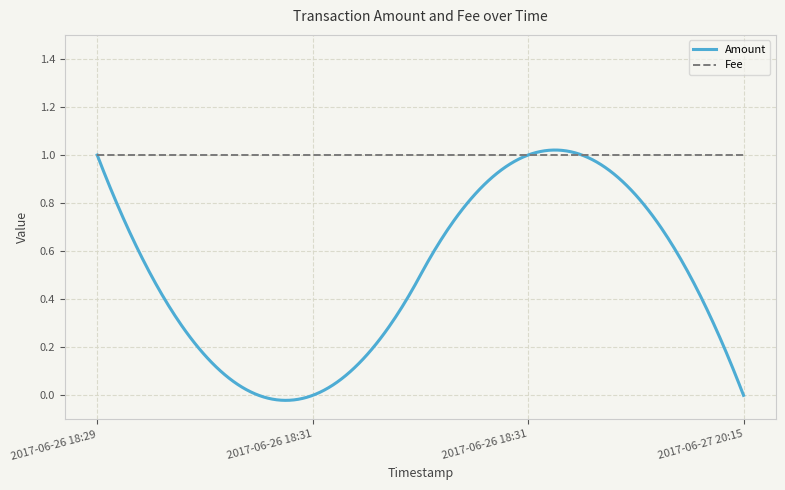

Which series has the largest range (max minus min)?

Amount